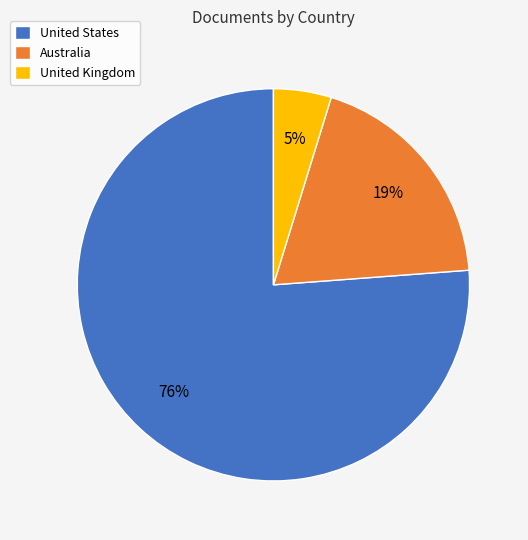

True or false: Australia accounts for 25% of the total.

False